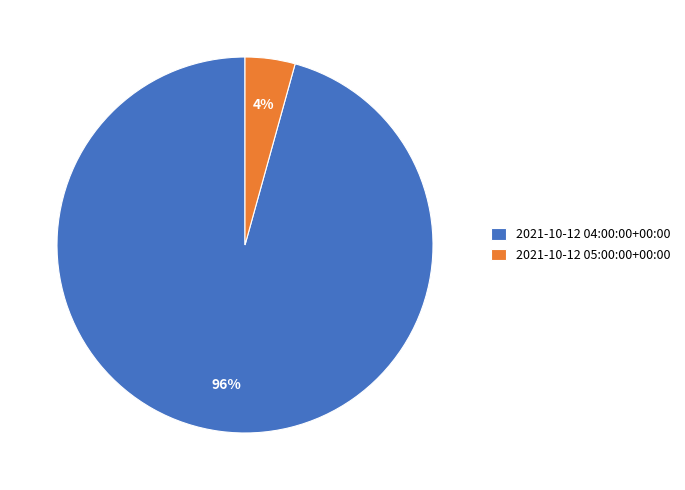

Between 2021-10-12 04:00:00+00:00 and 2021-10-12 05:00:00+00:00, which is larger?

2021-10-12 04:00:00+00:00